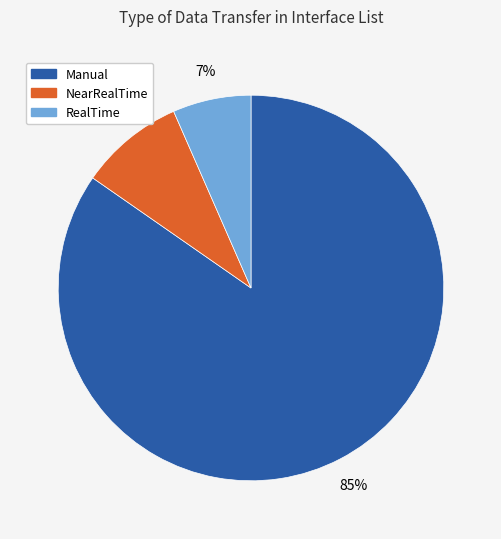

Does Manual represent more than half of the total?

Yes